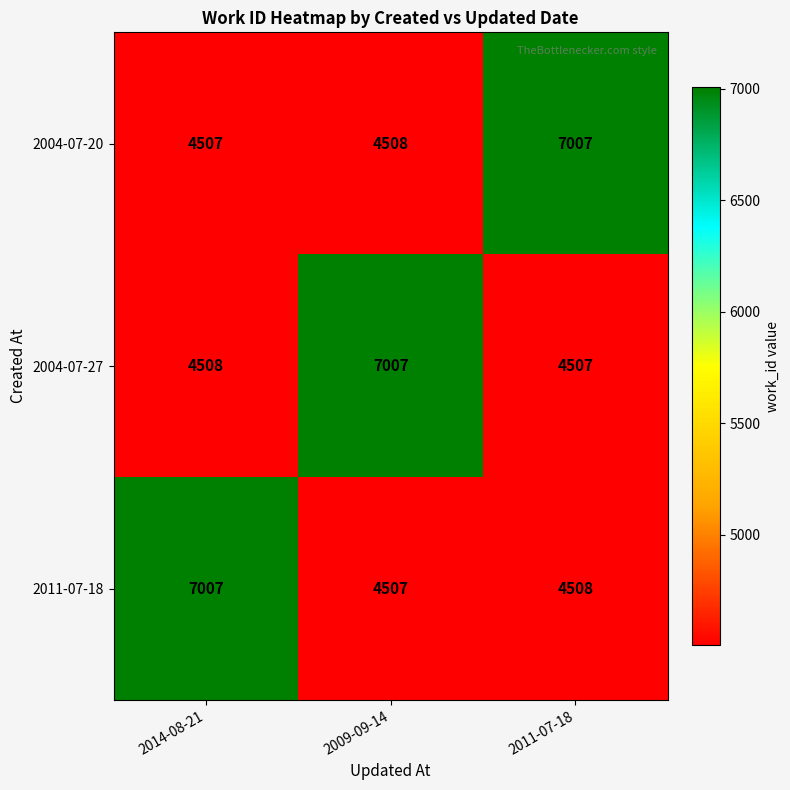

Read the 2004-07-27 value at 2011-07-18, to the nearest 50.

4500